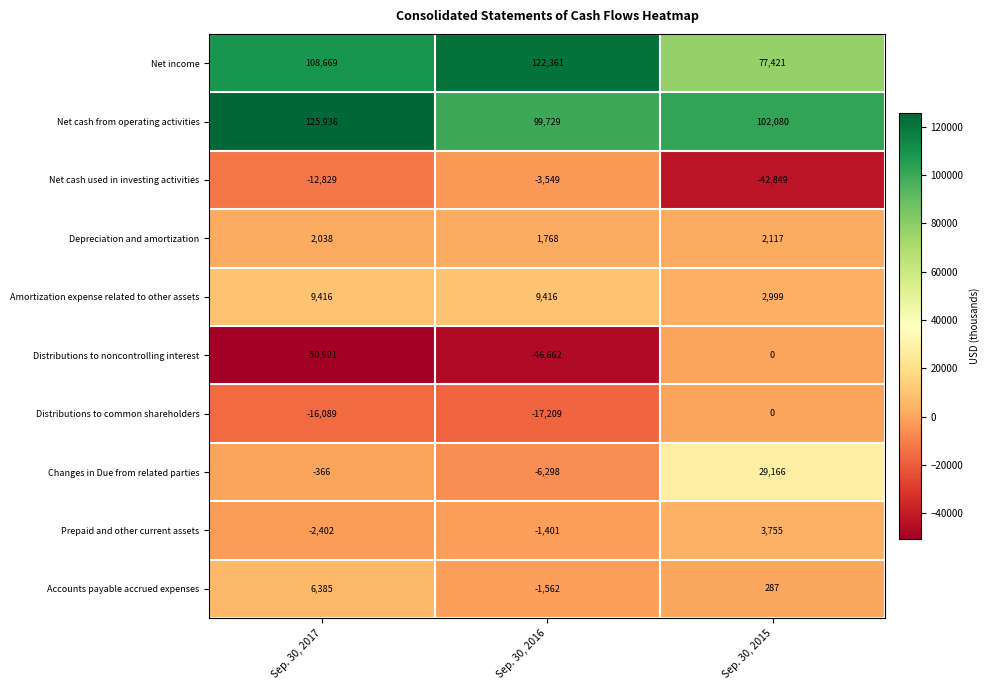

At how many categories does at least one series exceed 57808?

3